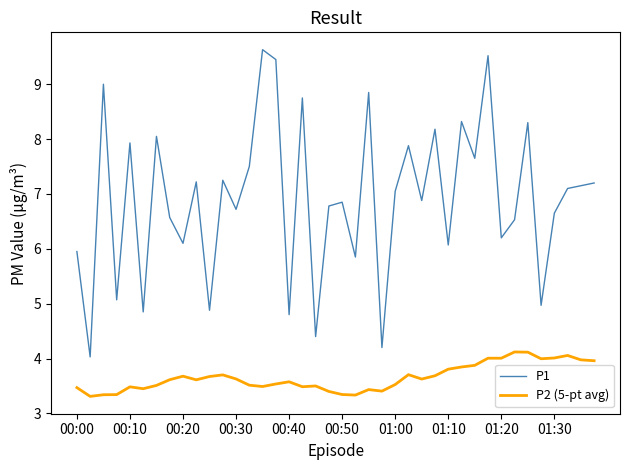

True or false: P2 (5-pt avg) and P1 cross at least once.

False